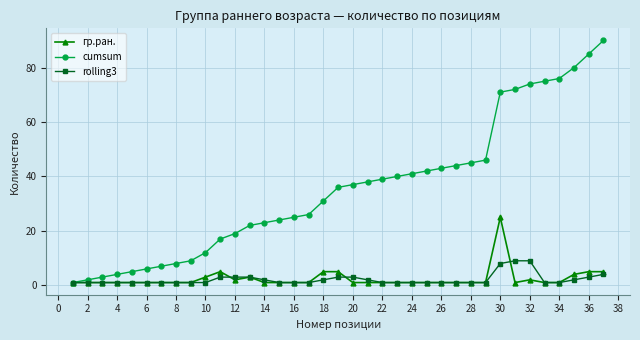

What is the maximum value for cumsum?

90